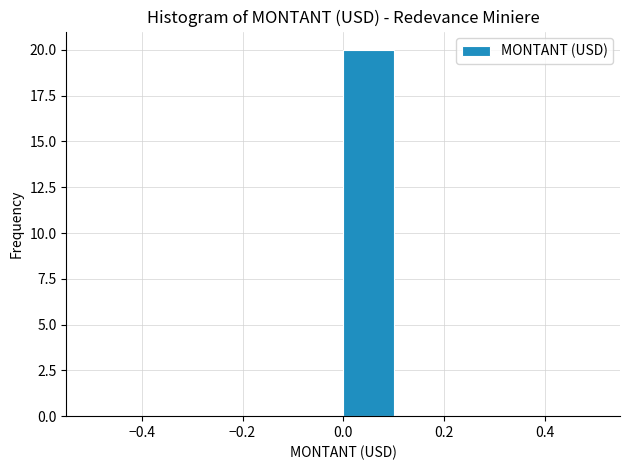

Which range on the x-axis has the tallest bar?

0.0 to 0.1